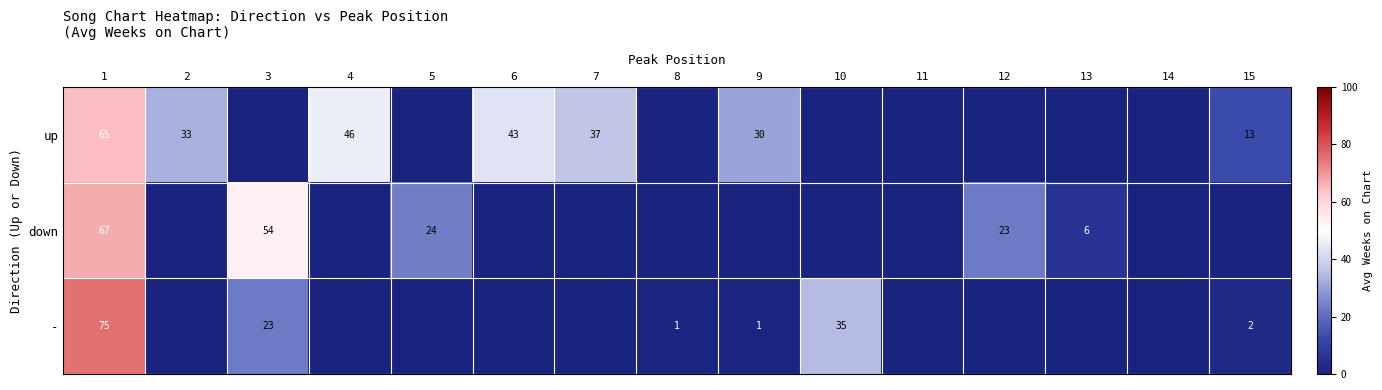

The up series shows 33 at 2. True or false?

True